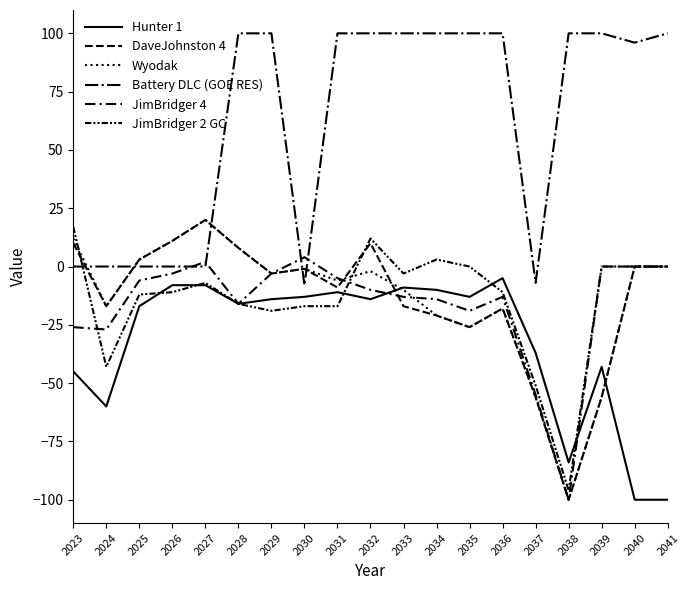

Reading left to right, what are all the values shown in this chart?

Hunter 1: 2023=-45	2024=-60	2025=-17	2026=-8	2027=-8	2028=-16	2029=-14	2030=-13	2031=-11	2032=-14	2033=-9	2034=-10	2035=-13	2036=-5	2037=-37	2038=-84	2039=-43	2040=-100	2041=-100
DaveJohnston 4: 2023=10	2024=-17	2025=3	2026=11	2027=20	2028=8	2029=-3	2030=-1	2031=-9	2032=10	2033=-17	2034=-21	2035=-26	2036=-18	2037=-56	2038=-100	2039=-56	2040=0	2041=0
Wyodak: 2023=12	2024=-17	2025=3	2026=11	2027=20	2028=8	2029=-3	2030=-1	2031=-6	2032=-2	2033=-10	2034=-21	2035=-26	2036=-18	2037=-56	2038=-100	2039=-56	2040=0	2041=0
Battery DLC (GOE RES): 2023=0	2024=0	2025=0	2026=0	2027=0	2028=100	2029=100	2030=-8	2031=100	2032=100	2033=100	2034=100	2035=100	2036=100	2037=-7	2038=100	2039=100	2040=96	2041=100
JimBridger 4: 2023=-26	2024=-27	2025=-6	2026=-3	2027=2	2028=-16	2029=-3	2030=4	2031=-5	2032=-10	2033=-13	2034=-14	2035=-19	2036=-13	2037=-55	2038=-100	2039=0	2040=0	2041=0
JimBridger 2 GC: 2023=17	2024=-43	2025=-12	2026=-11	2027=-7	2028=-16	2029=-19	2030=-17	2031=-17	2032=12	2033=-3	2034=3	2035=0	2036=-11	2037=-51	2038=-96	2039=0	2040=0	2041=0